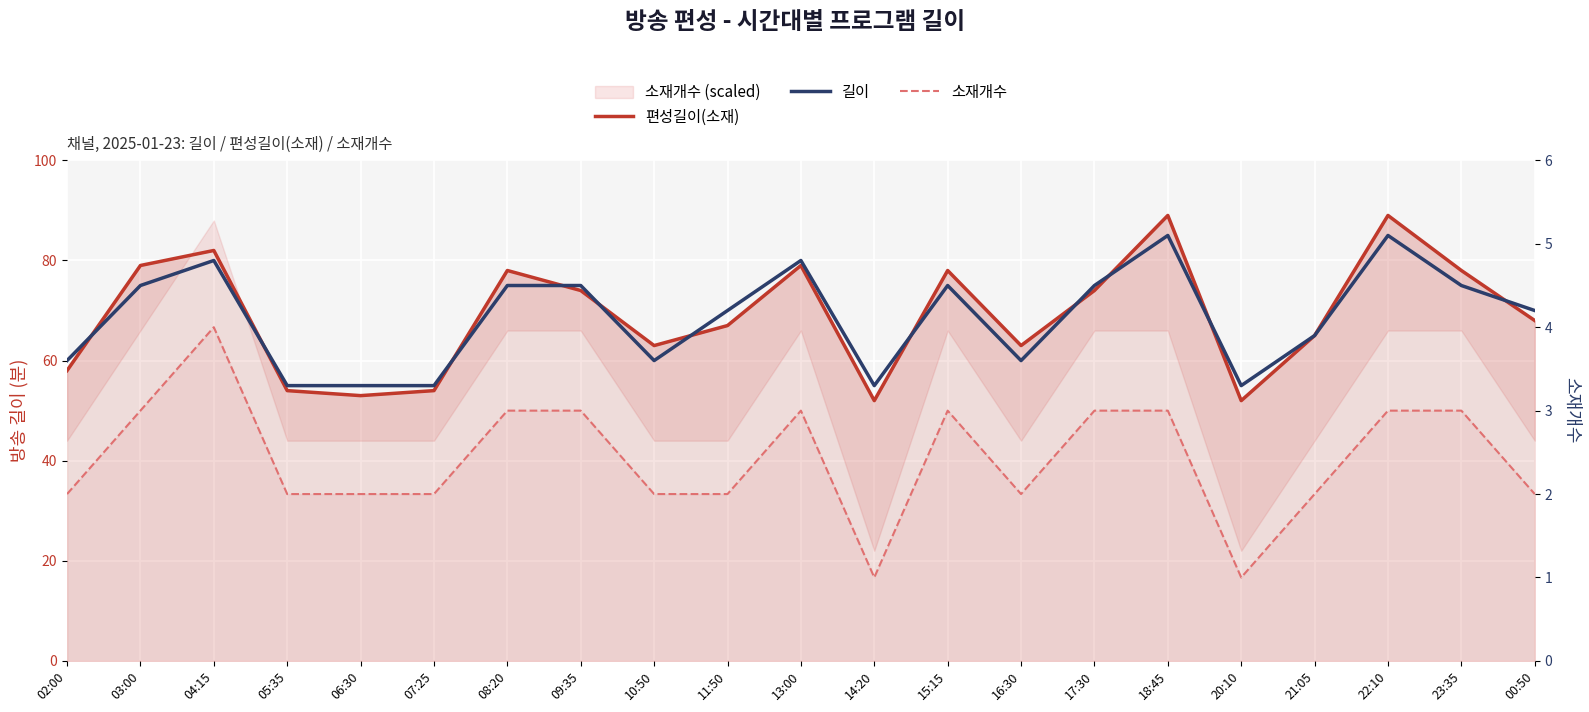

Reading left to right, list all the values displayed in this chart.

편성길이(소재): 02:00=58	03:00=79	04:15=82	05:35=54	06:30=53	07:25=54	08:20=78	09:35=74	10:50=63	11:50=67	13:00=79	14:20=52	15:15=78	16:30=63	17:30=74	18:45=89	20:10=52	21:05=65	22:10=89	23:35=78	00:50=68
길이: 02:00=60	03:00=75	04:15=80	05:35=55	06:30=55	07:25=55	08:20=75	09:35=75	10:50=60	11:50=70	13:00=80	14:20=55	15:15=75	16:30=60	17:30=75	18:45=85	20:10=55	21:05=65	22:10=85	23:35=75	00:50=70
소재개수: 02:00=2	03:00=3	04:15=4	05:35=2	06:30=2	07:25=2	08:20=3	09:35=3	10:50=2	11:50=2	13:00=3	14:20=1	15:15=3	16:30=2	17:30=3	18:45=3	20:10=1	21:05=2	22:10=3	23:35=3	00:50=2